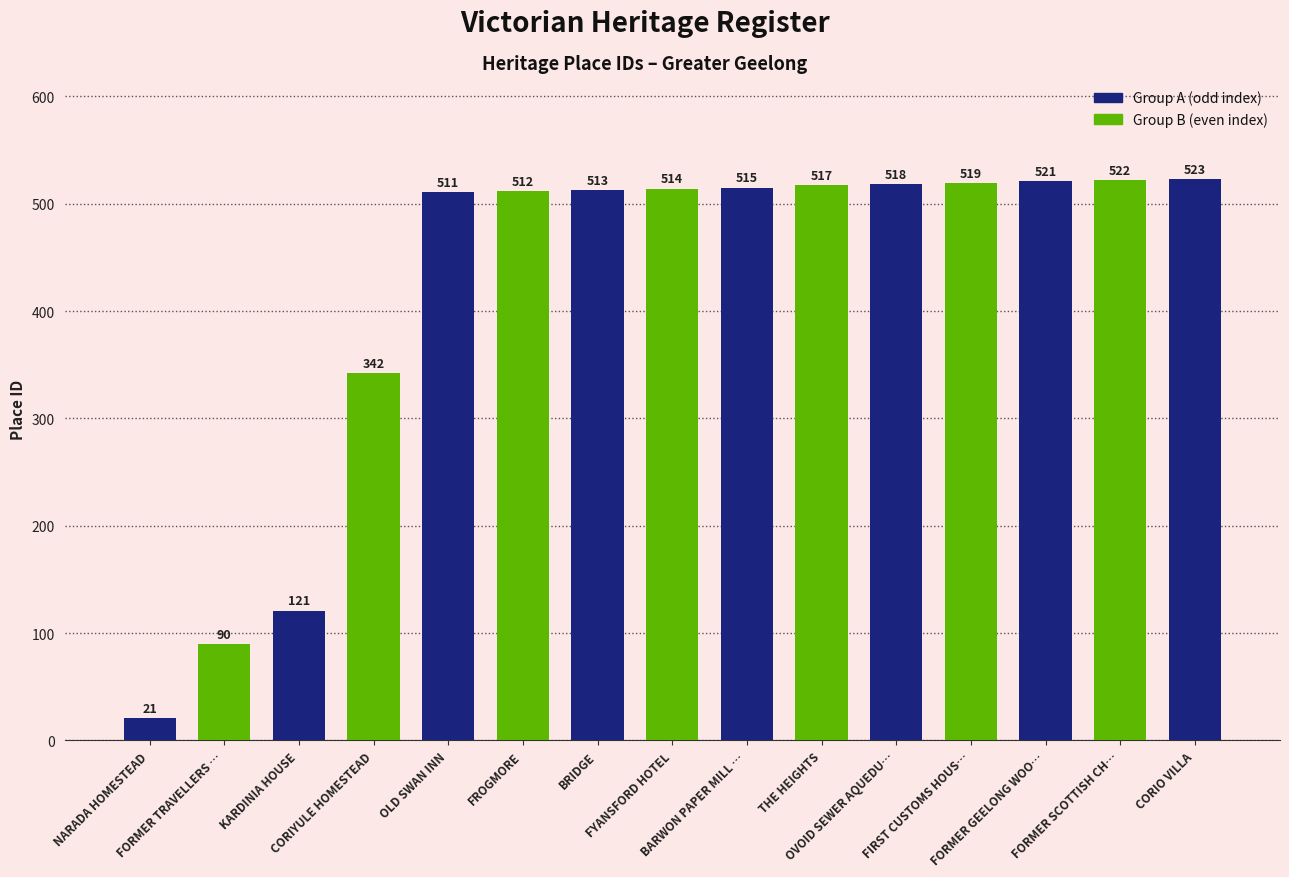

Where does the data first go above 514?

BARWON PAPER MILL …